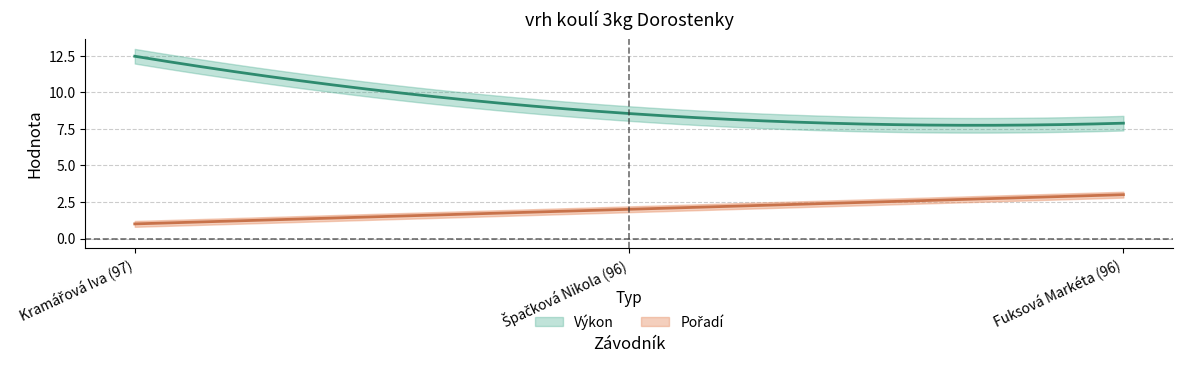

Reading left to right, transcribe all the data shown in this chart.

Pořadí: Kramářová Iva (97)=1.0	Špačková Nikola (96)=2.0	Fuksová Markéta (96)=3.0
Výkon: Kramářová Iva (97)=12.5	Špačková Nikola (96)=8.6	Fuksová Markéta (96)=7.9